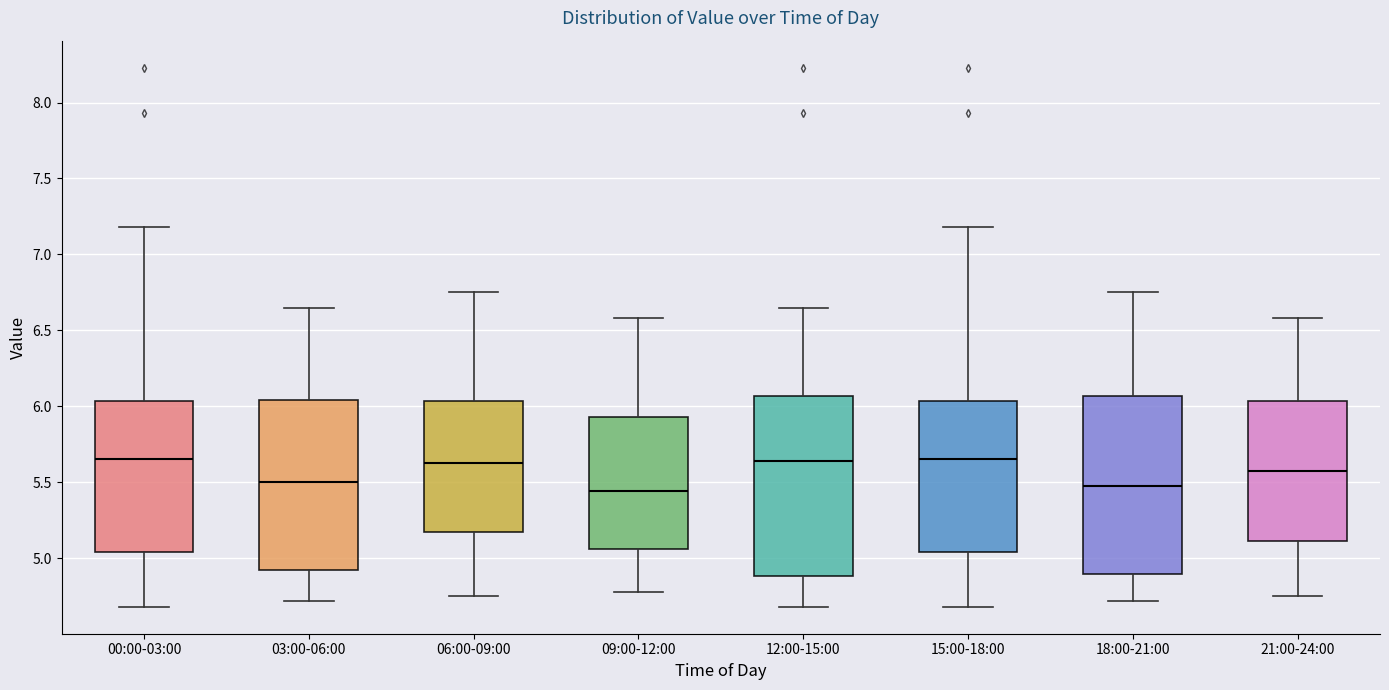

Where does the median line of the box for 12:00-15:00 sit on the y-axis? The values are not printed on the chart, so give them approximately, as read against the axis.

5.65